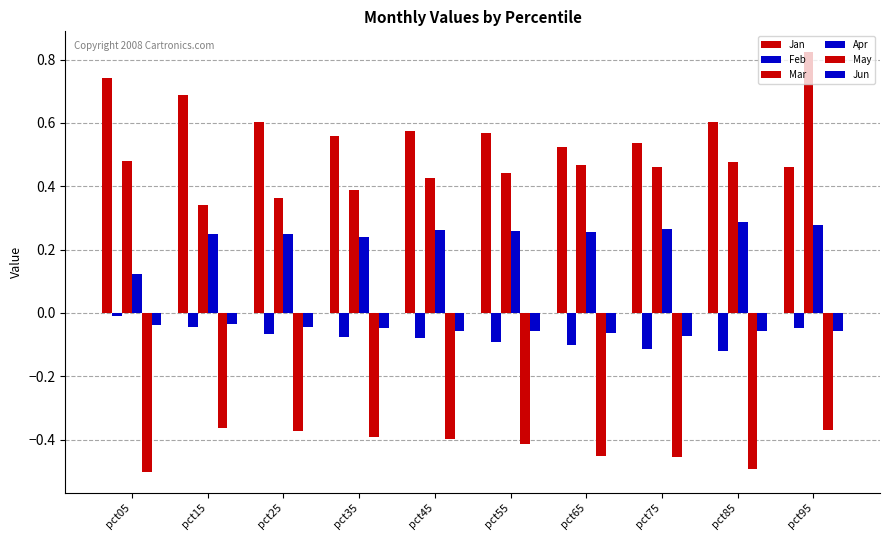

Are the bars grouped side by side (vs. stacked)?

Yes